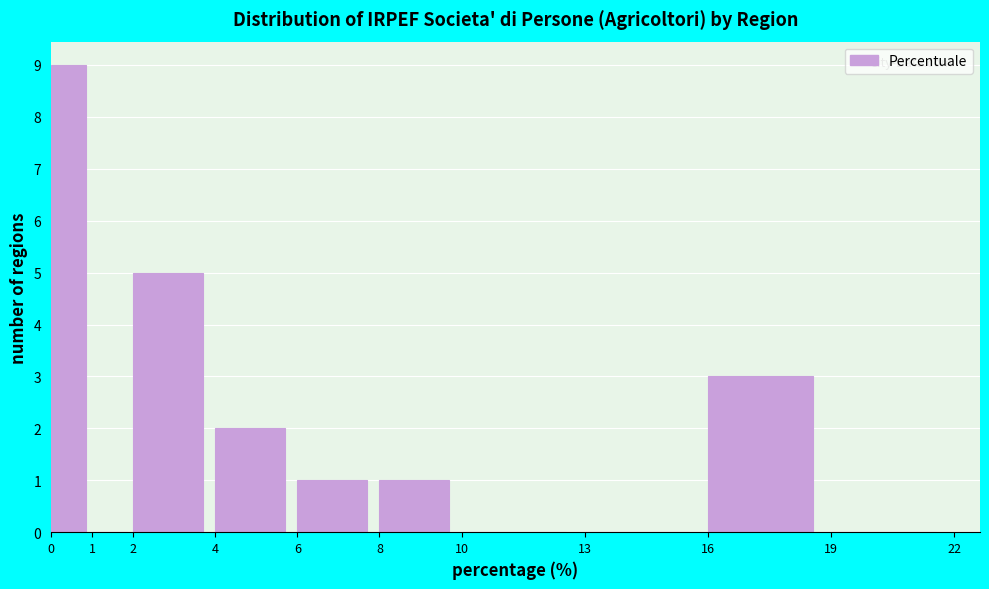

How tall is the bar that spans 6 to 8 on the x-axis? The values are not printed on the chart, so give them approximately, as read against the axis.

1